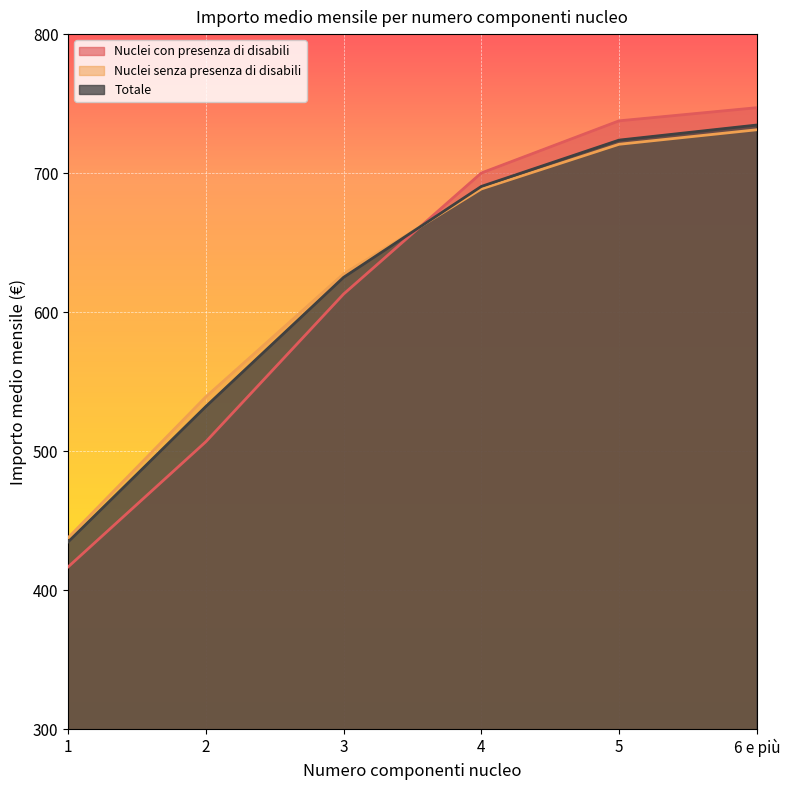

Reading left to right, list all the values displayed in this chart.

Nuclei con presenza di disabili: 416.9	506.9	613.1	700.1	737.6	747.1
Nuclei senza presenza di disabili: 437.8	539.1	627.6	688.6	720.8	731.2
Totale: 434.8	532.2	625.1	690.5	723.8	734.6